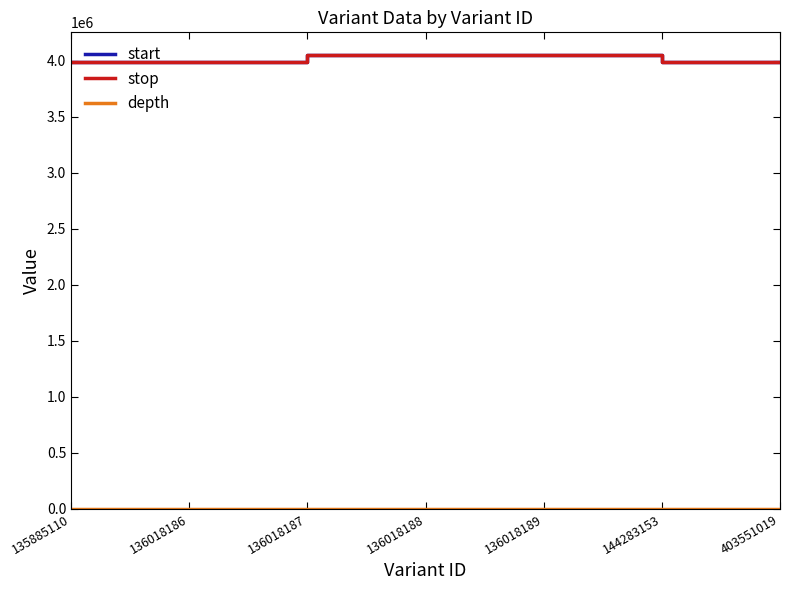

True or false: stop has a value of 3991823 at 403551019.

True